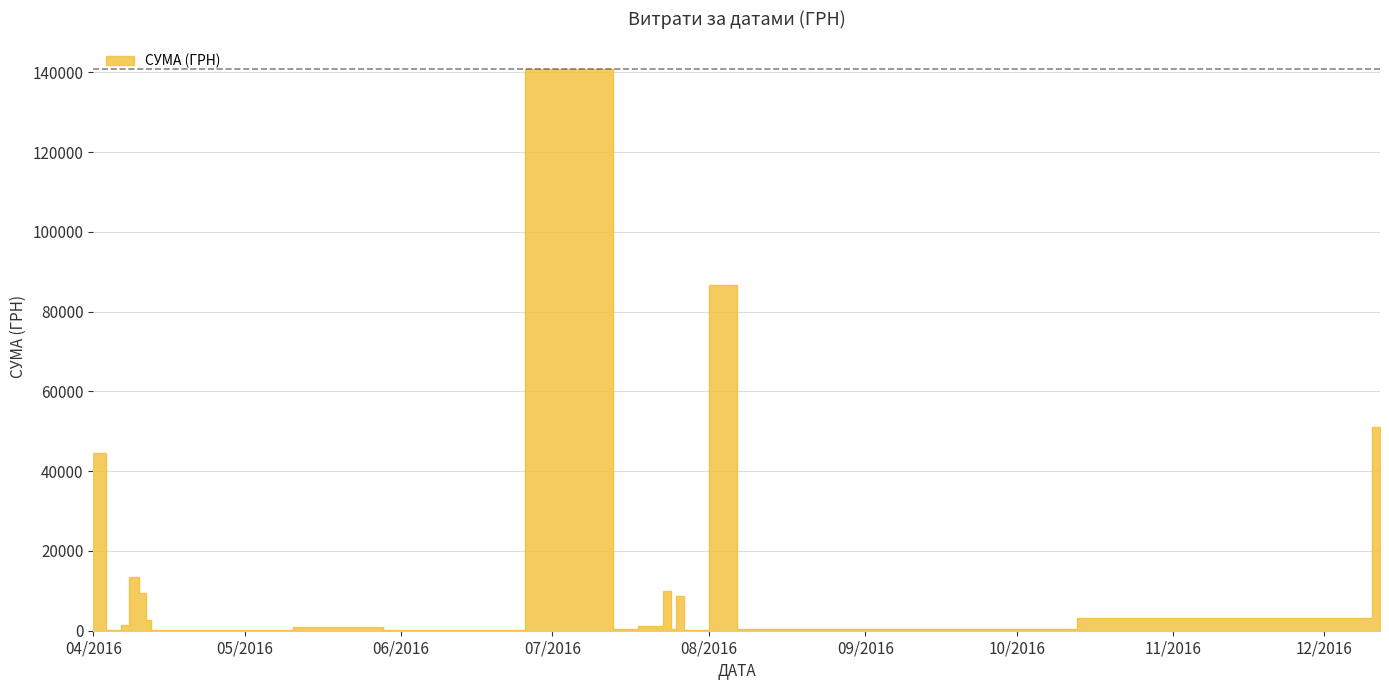

What is the change in value from 9 to 10?

-692.9